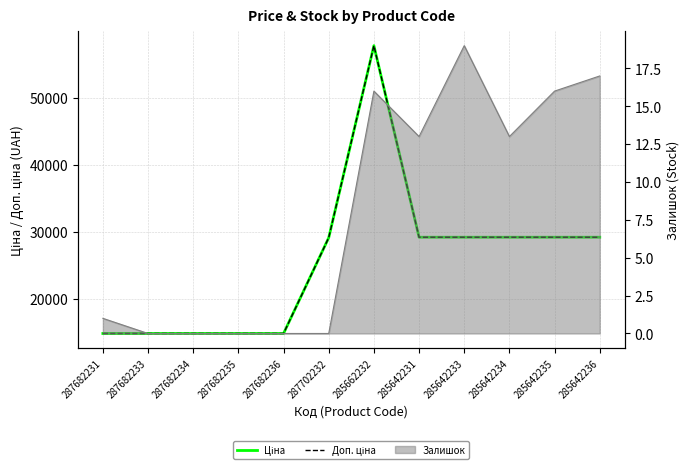

True or false: Доп. ціна and Ціна cross at least once.

False